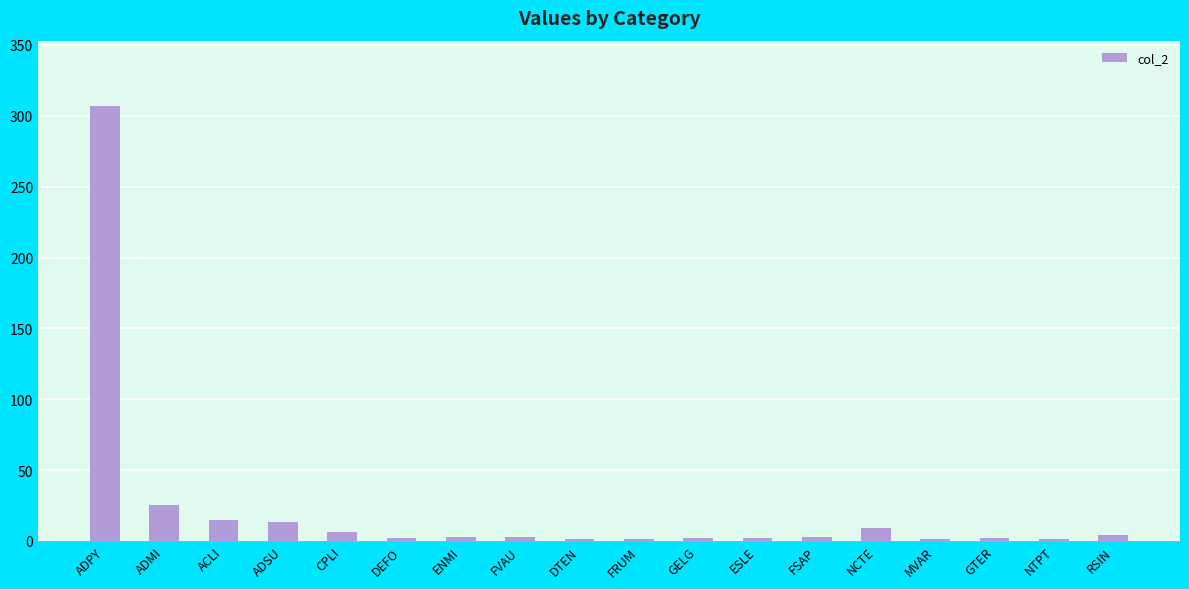

At which category does the chart reach its peak across all series?

ADPY